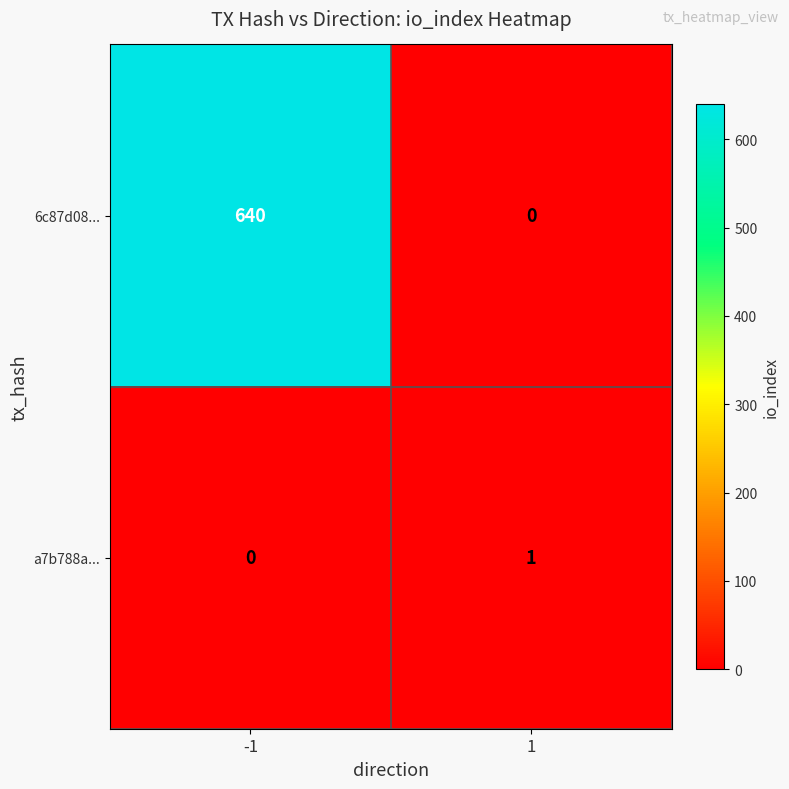

How many values in the 6c87d08... series are below 640?

1